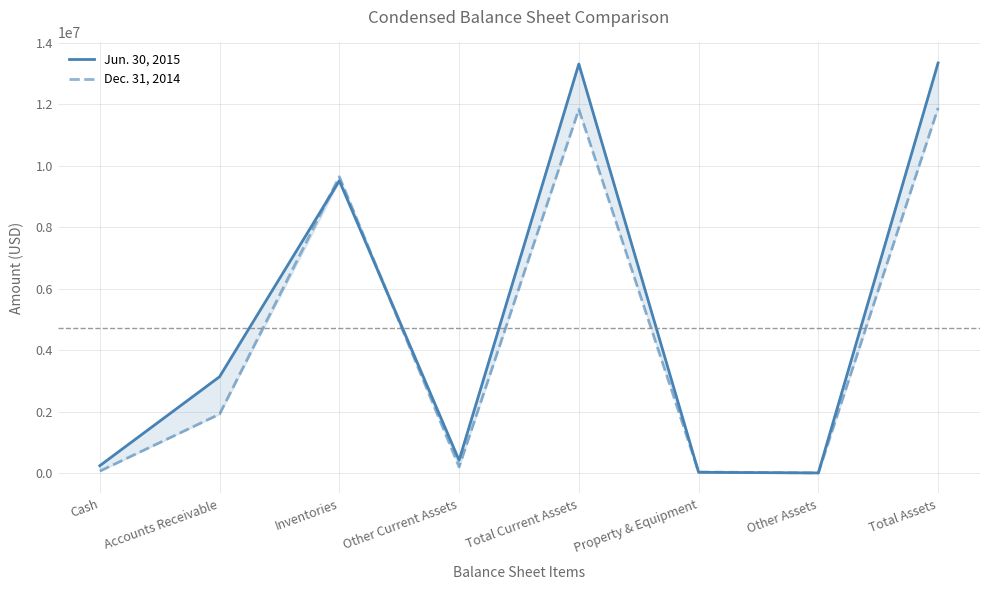

Rank the series at Accounts Receivable from lowest to highest value.

Dec. 31, 2014, Jun. 30, 2015